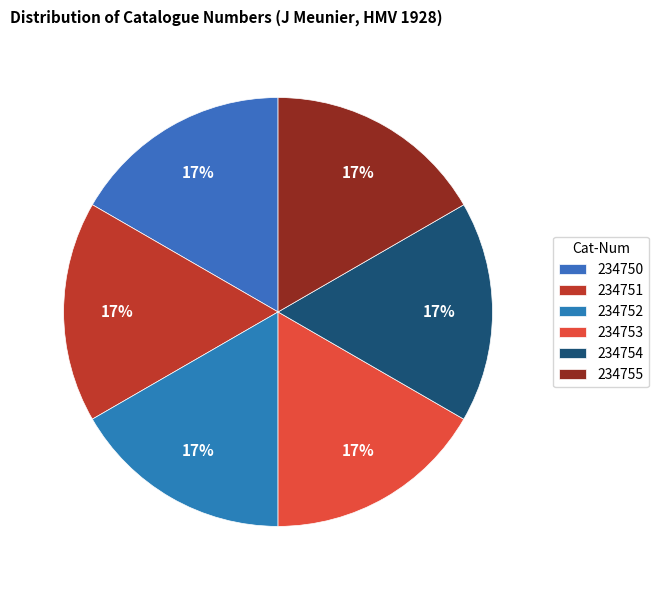

How many segments does this pie chart have?

6